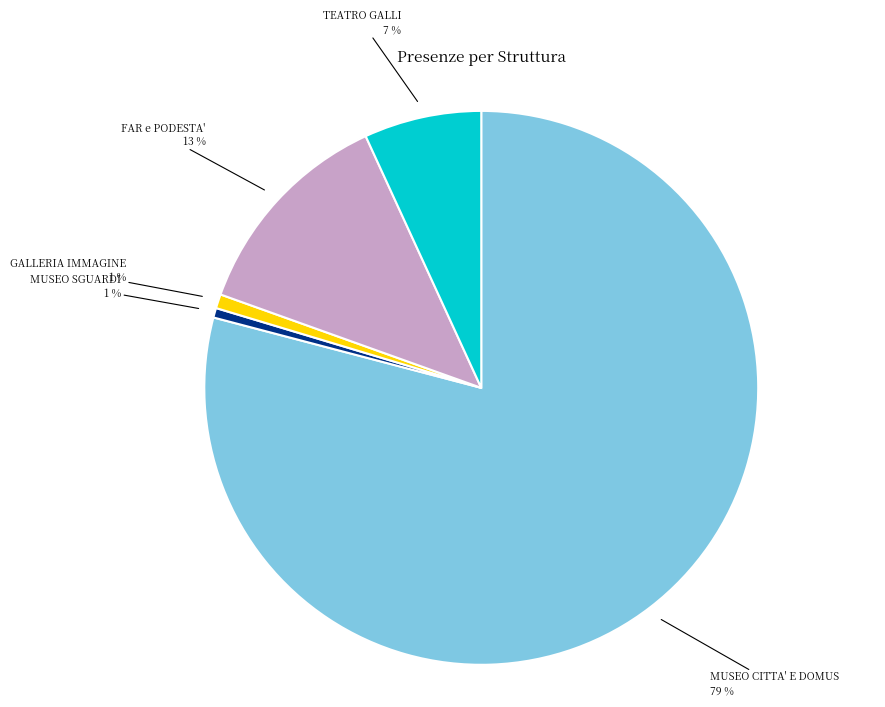

Is the sum of TEATRO GALLI and MUSEO SGUARDI greater than half?

No